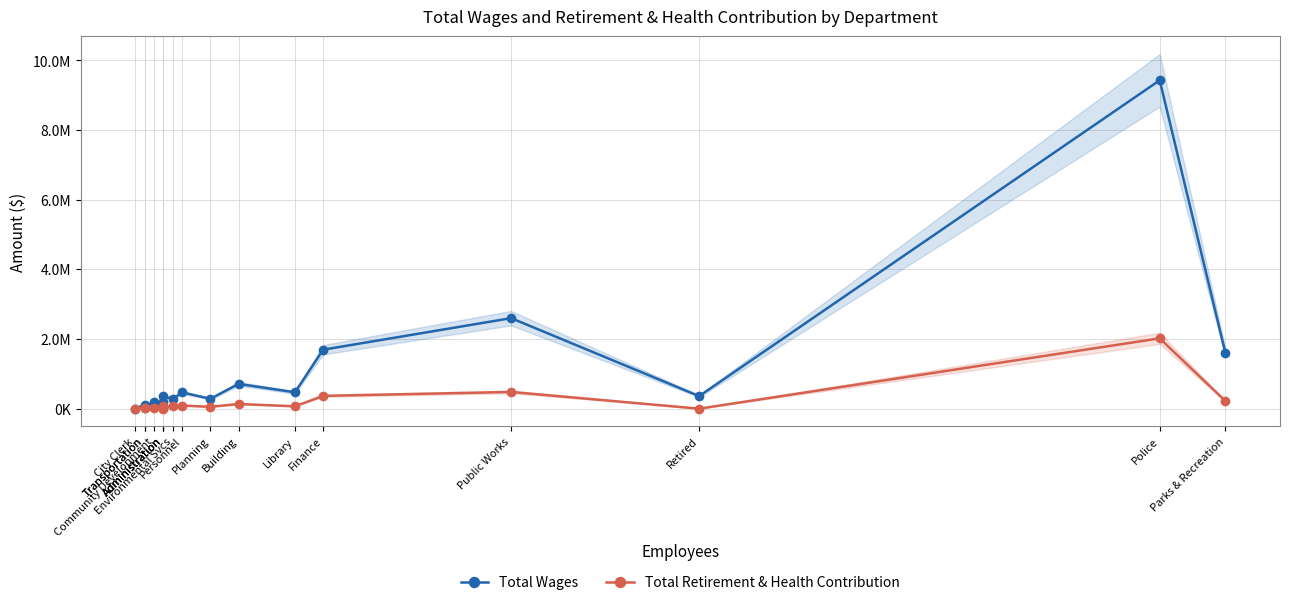

Reading left to right, what are all the values shown in this chart?

Total Wages: City Clerk=2400	Transportation=102260	Transportation=50519	Community Development=180910	Administration=19200	Administration=180565	Administration=353798	Environmental Svcs=284045	Personnel=466400	Planning=283799	Building=711428	Library=469485	Finance=1693926	Public Works=2600038	Retired=360844	Police=9430864	Parks & Recreation=1589911
Total Retirement & Health Contribution: City Clerk=0	Transportation=25403	Transportation=10368	Community Development=6482	Administration=1283	Administration=31990	Administration=62993	Environmental Svcs=63330	Personnel=90044	Planning=53754	Building=134024	Library=68039	Finance=367567	Public Works=479833	Retired=0	Police=2020445	Parks & Recreation=216400